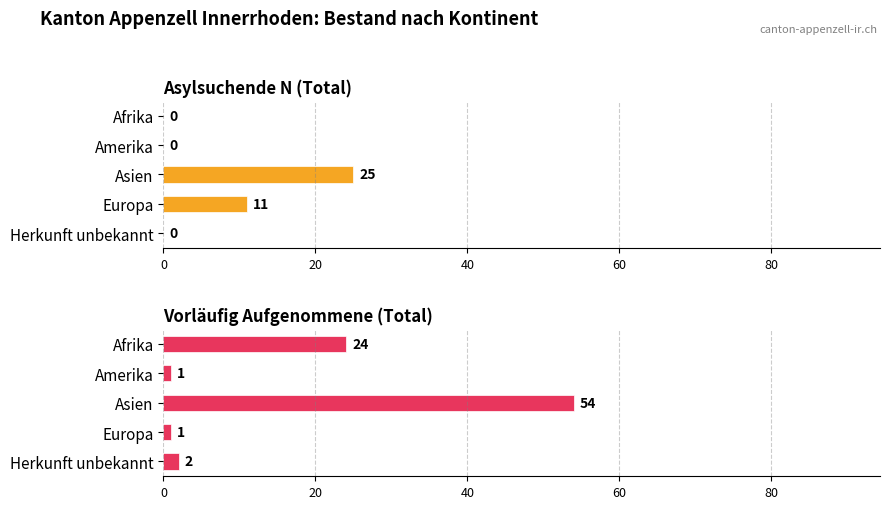

List the series in order of their peak value, highest first.

Vorläufig Aufgenommene (Total), Asylsuchende N (Total)